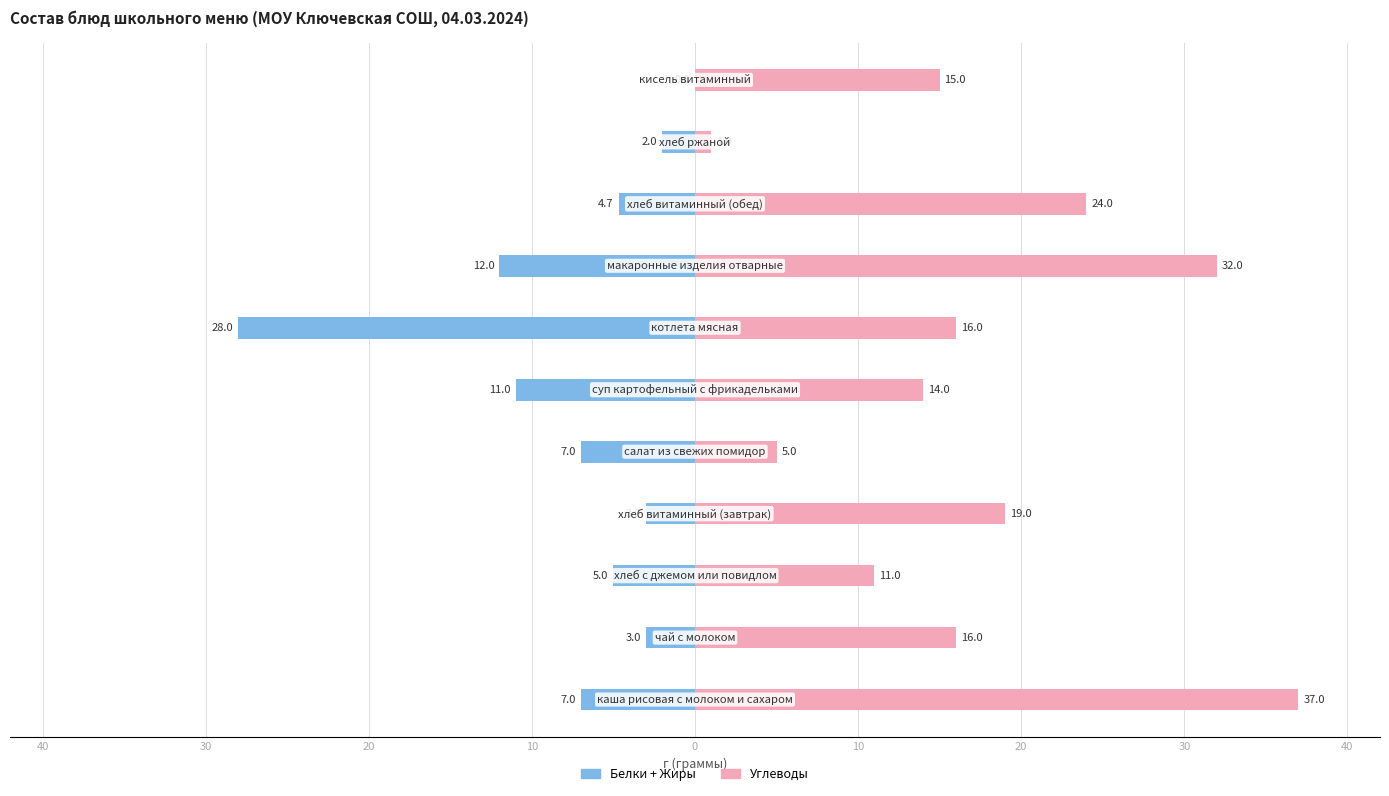

What is the highest value of the Углеводы series?

37.0